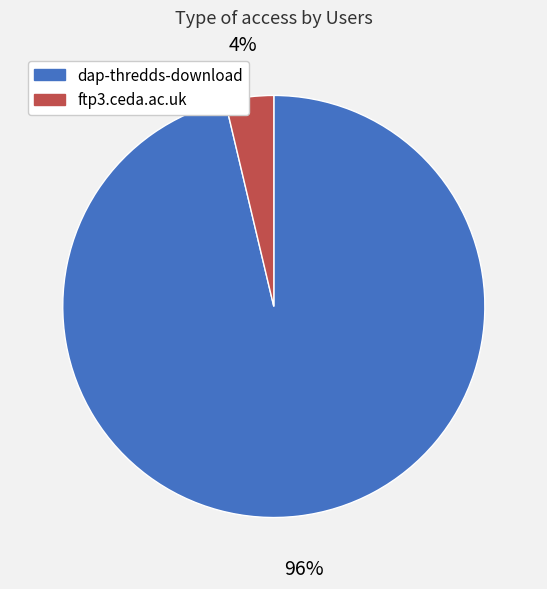

How many slices are in this pie chart?

2